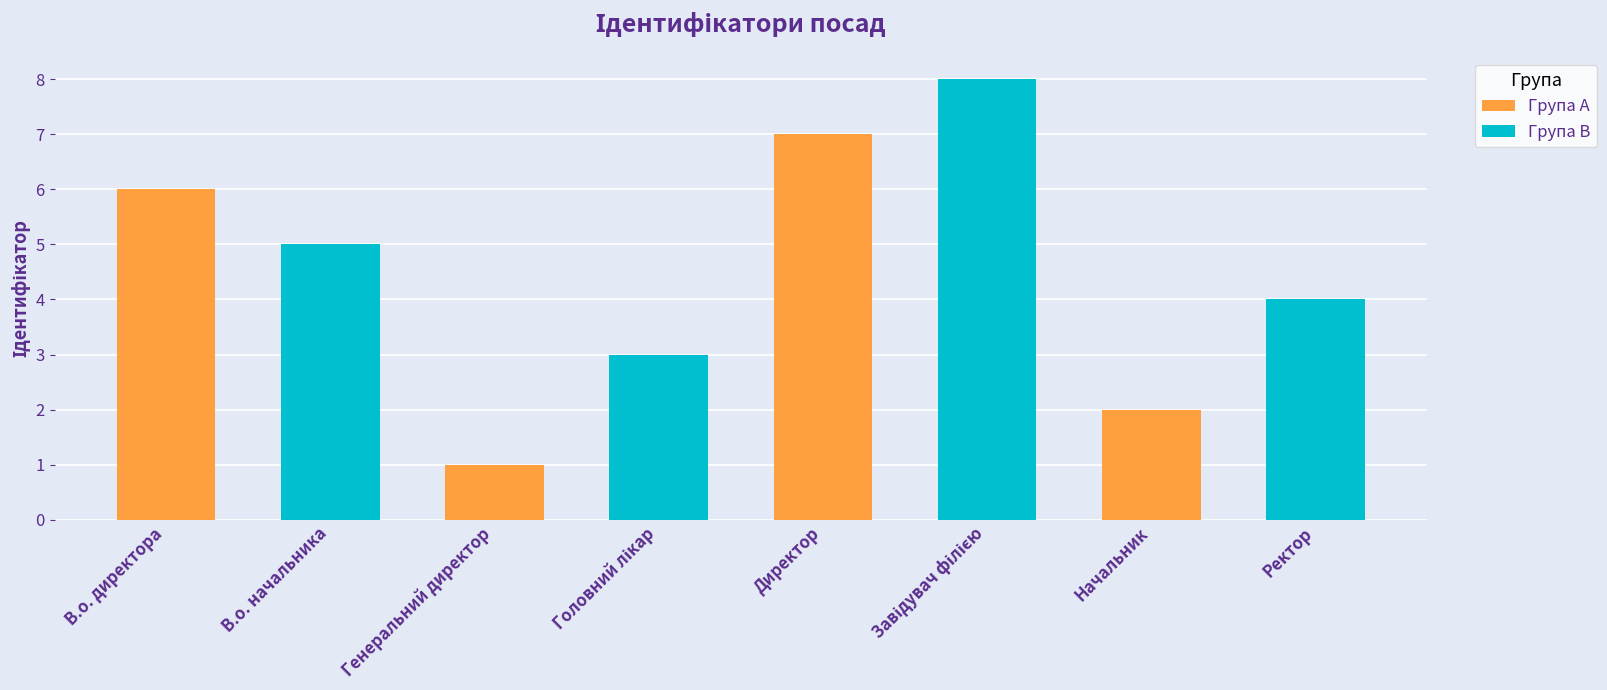

The chart shows a value of 2 at Генеральний директор. True or false?

False